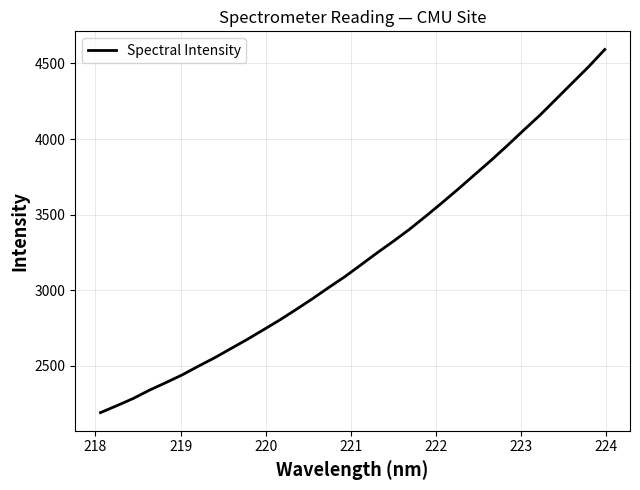

What is the maximum value shown in the chart?

4592.3